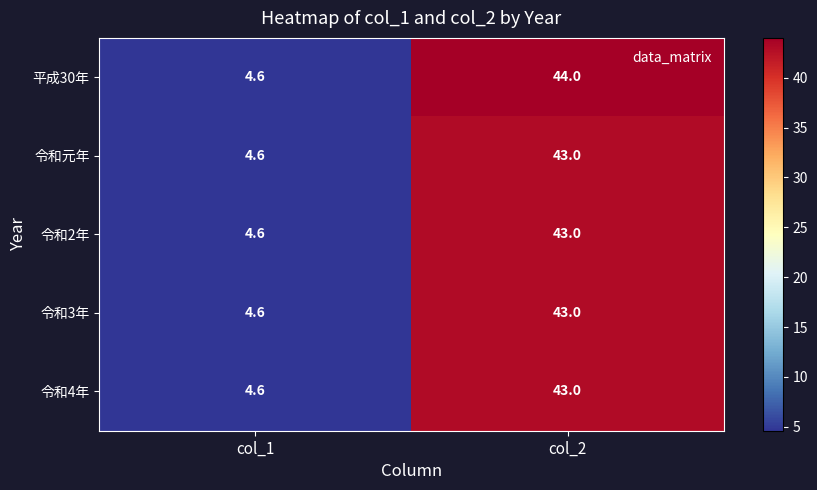

What is the sum of the 令和元年 values at col_2 and col_1?

47.6